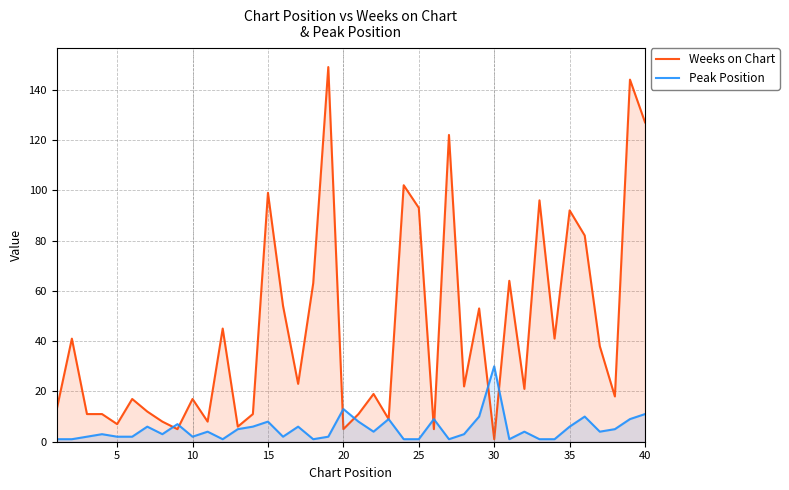

Does the chart have visible grid lines?

Yes